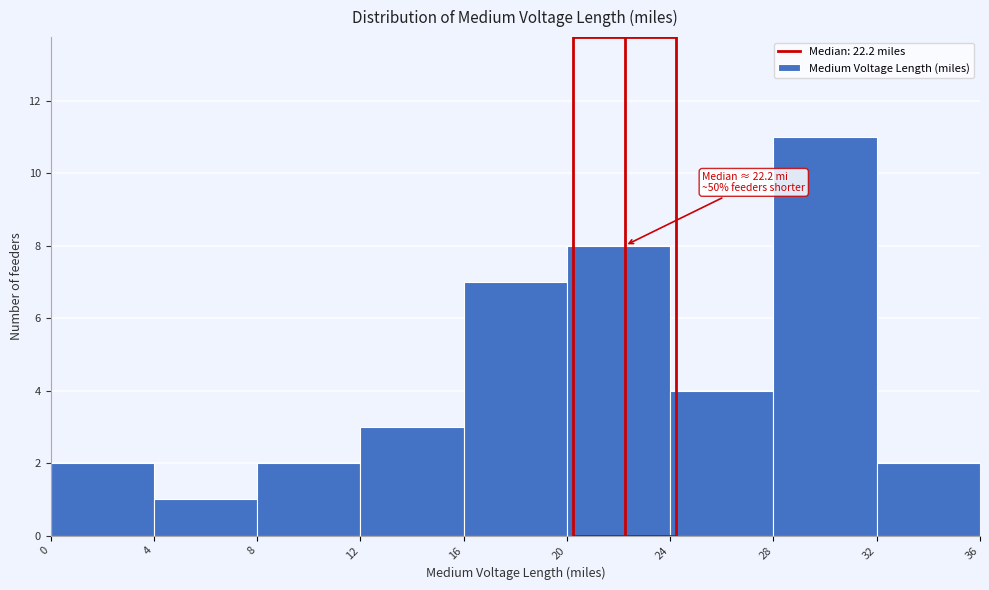

Which range on the x-axis has the tallest bar?

28 to 32